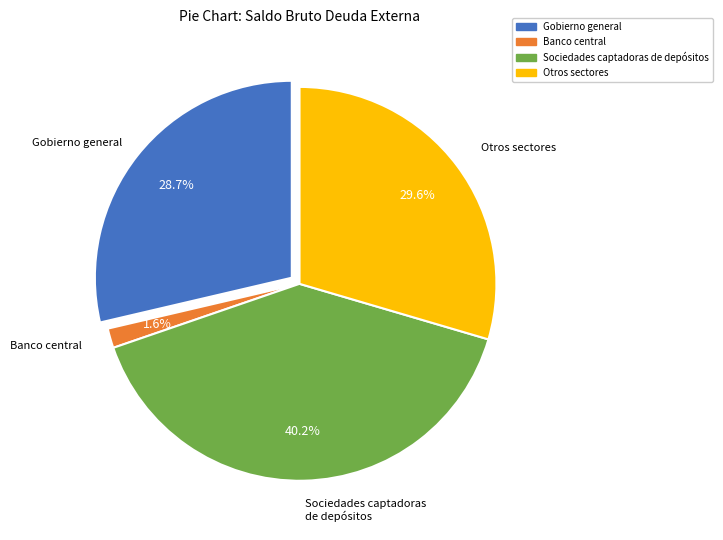

What is the change in value from Gobierno general to Banco central?

-37909.4